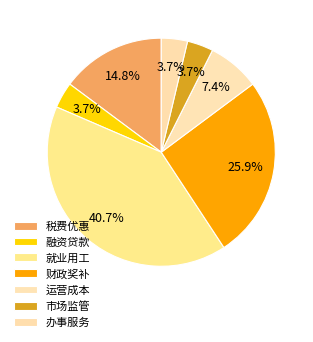

Count the number of slices in the pie.

7